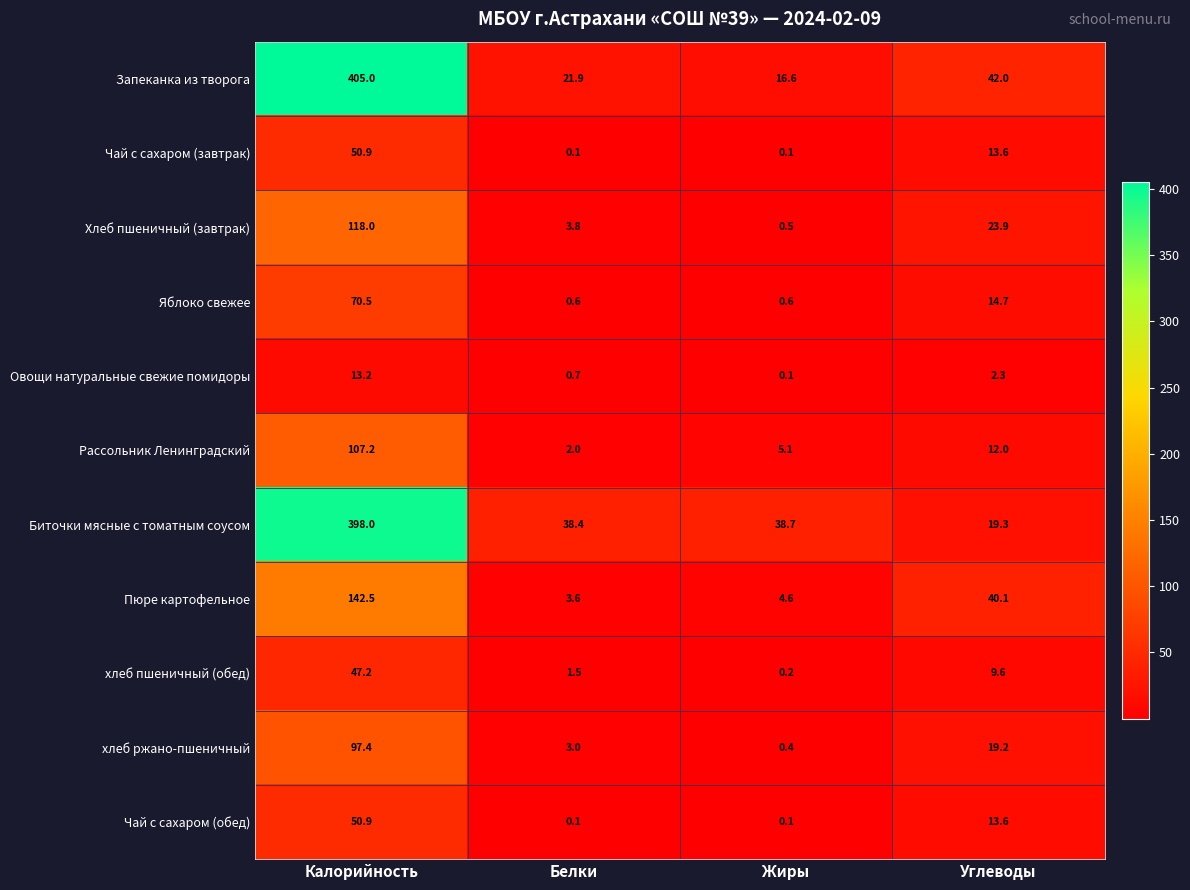

How many distinct data groups are displayed?

11